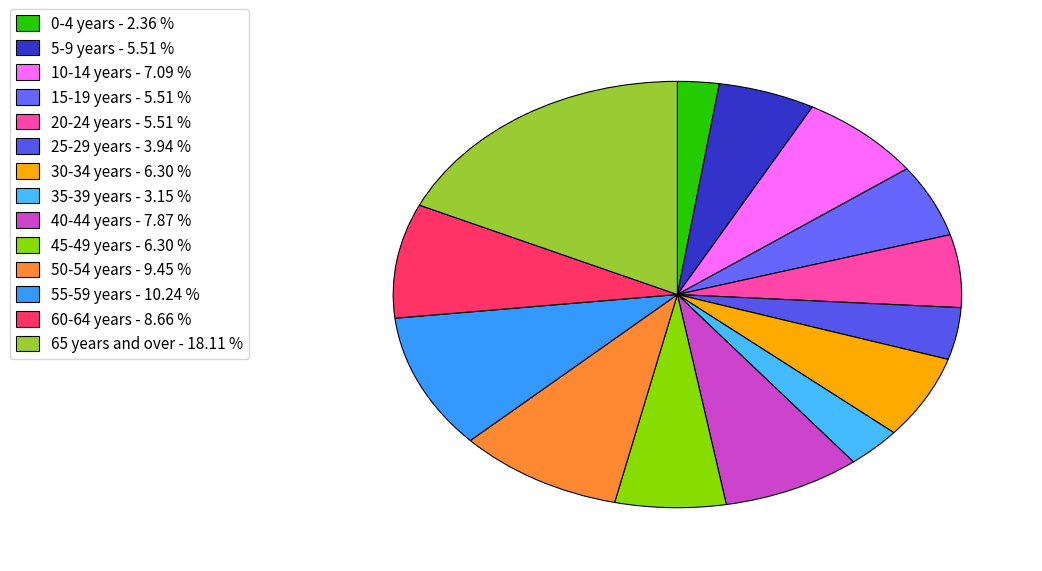

Which slice is the smallest?

0-4 years